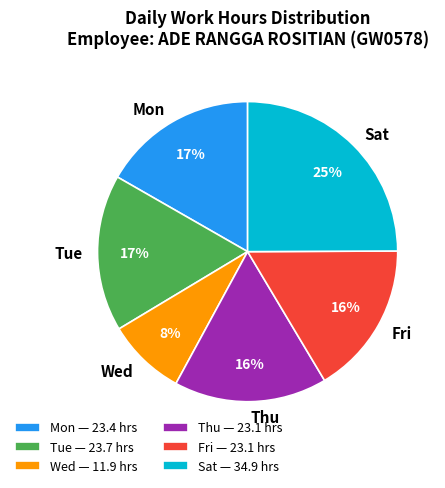

Is the sum of Tue and Thu greater than half?

No